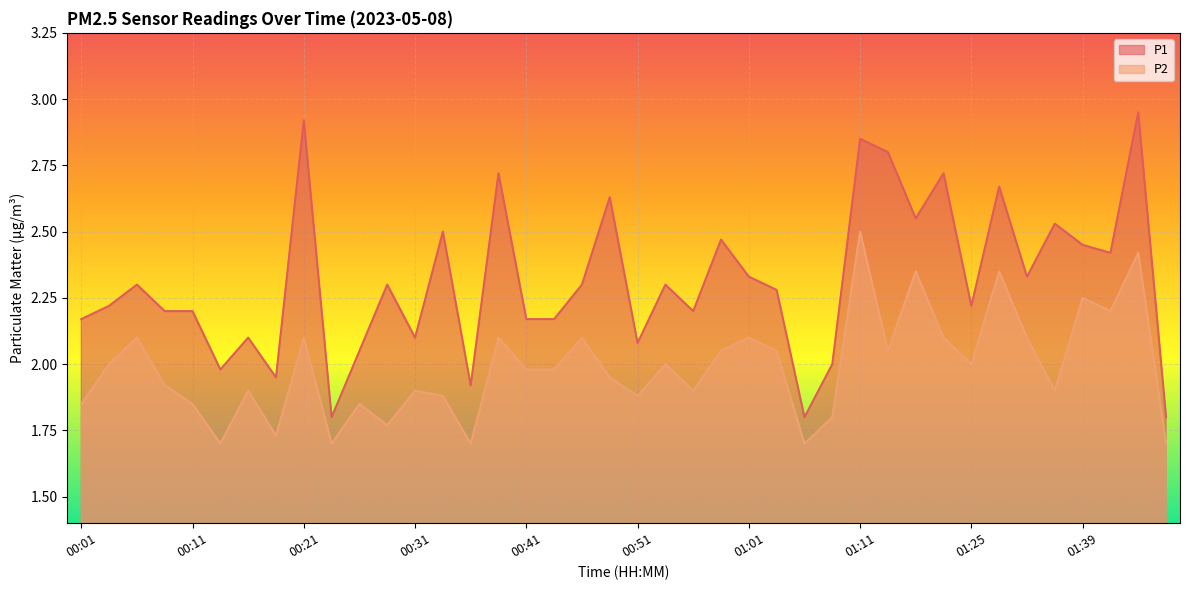

True or false: P2 has more than 0 interior local peaks.

True